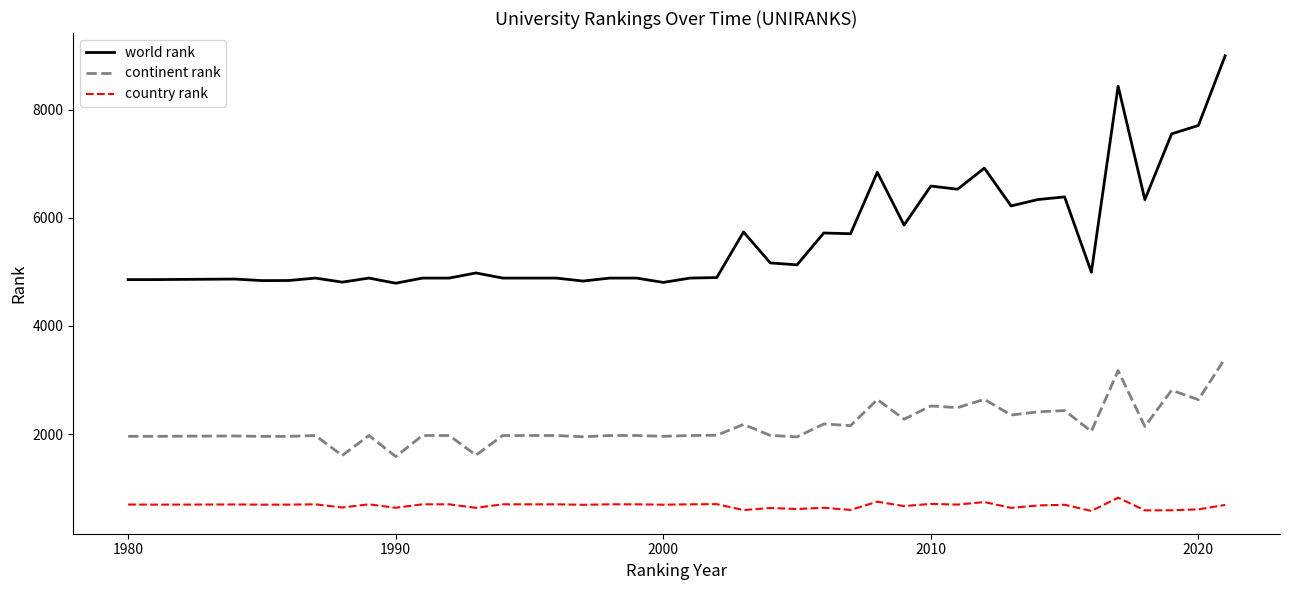

What is the greatest value displayed?

9003